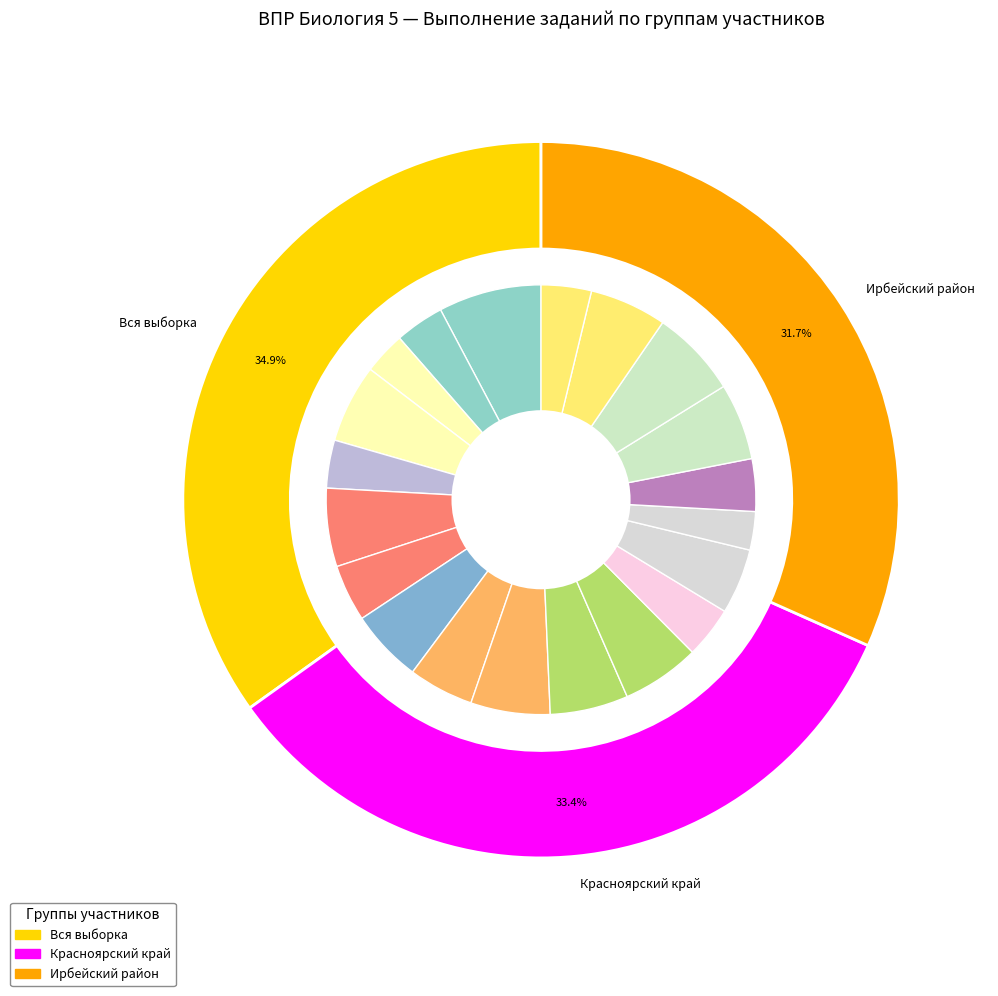

Is the sum of 3.2 and 6.2 greater than half?

No